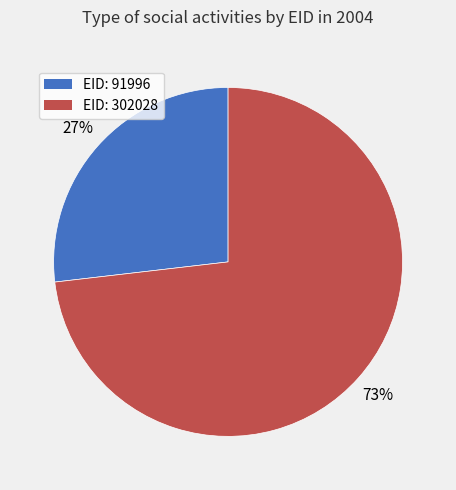

To the nearest percent, what is the average slice percentage?

50%